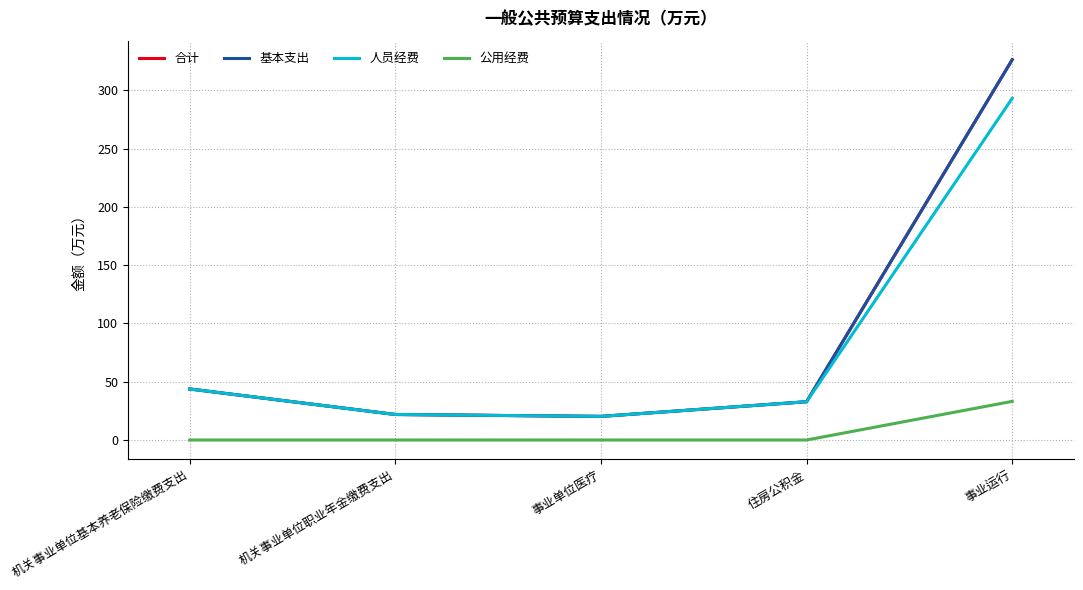

Which label corresponds to the largest value in the chart?

事业运行